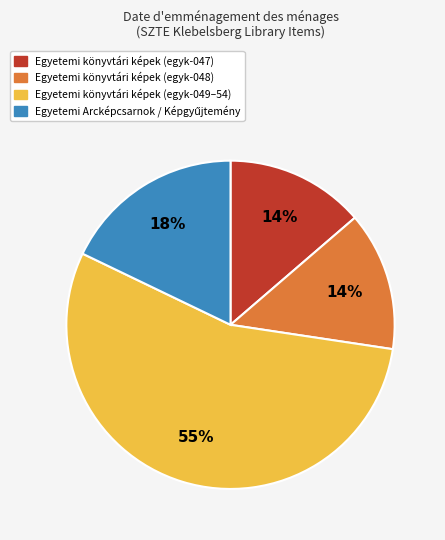

To the nearest percent, what is the difference between the largest and smallest slice percentages?

41%